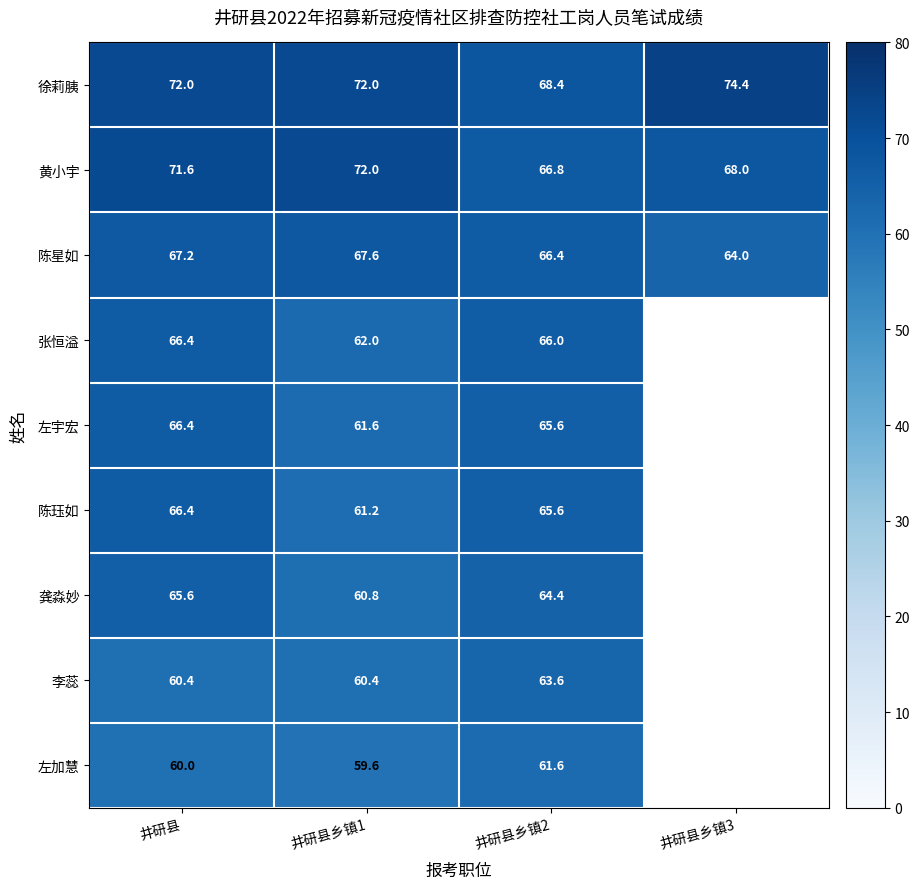

How many values in the 陈星如 series are below 67?

2